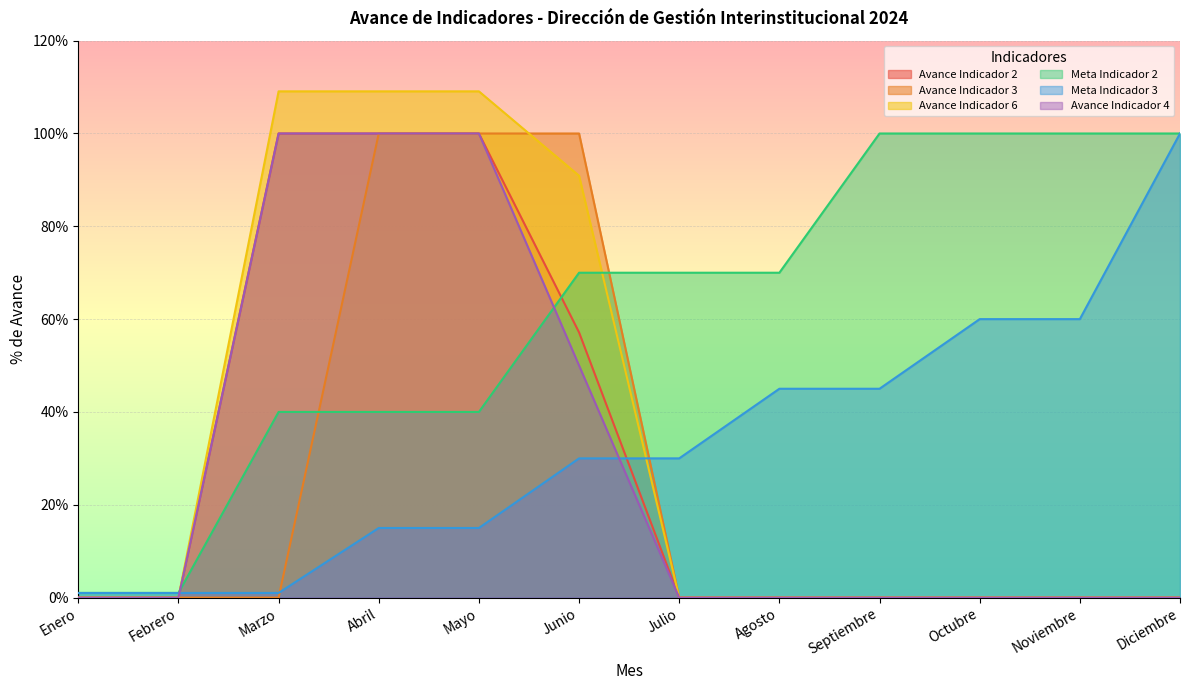

List the series in order of their peak value, highest first.

Avance Indicador 6, Avance Indicador 2, Avance Indicador 3, Meta Indicador 2, Meta Indicador 3, Avance Indicador 4